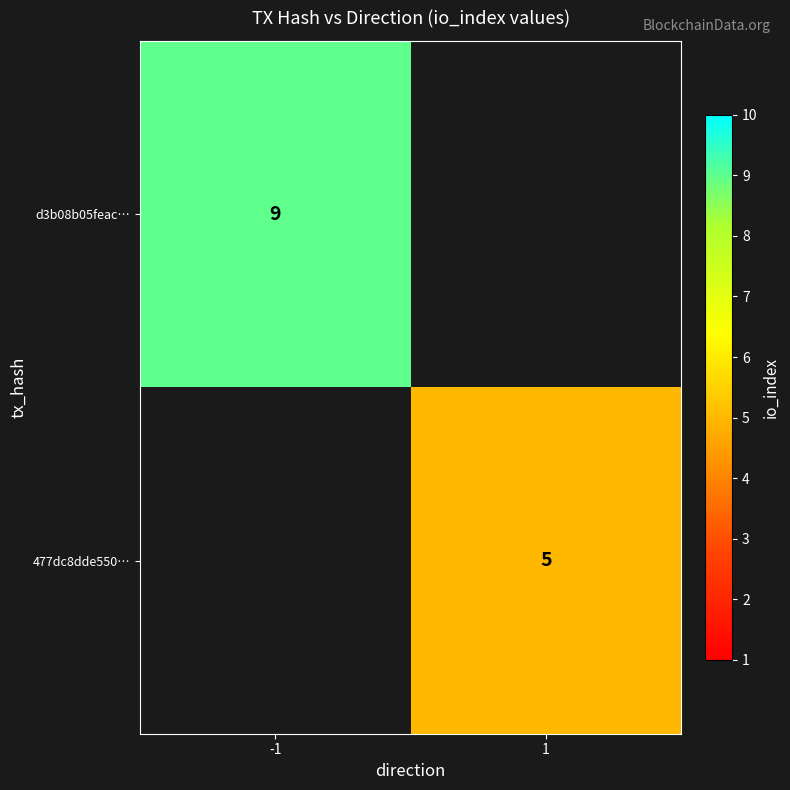

The 477dc8dde550… series shows 5 at 1. True or false?

True